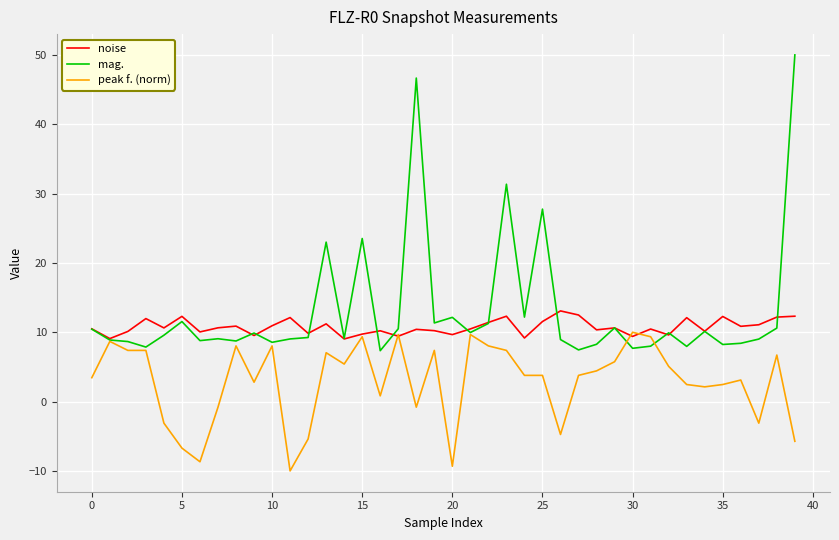

List the series in order of their overall mean, lowest first.

peak f. (norm), noise, mag.